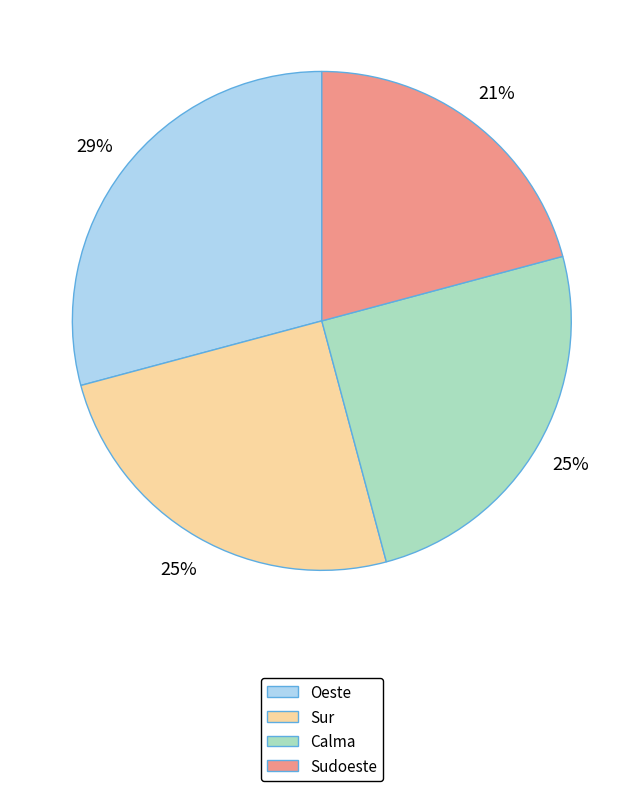

To the nearest percent, what percentage of the pie is Oeste?

29%